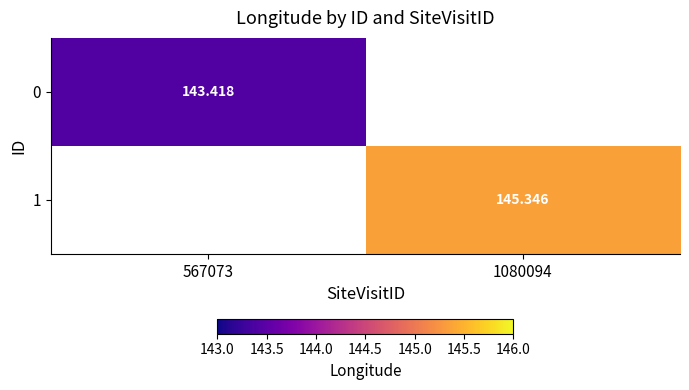

Where does the 1 series first go above 145?

1080094